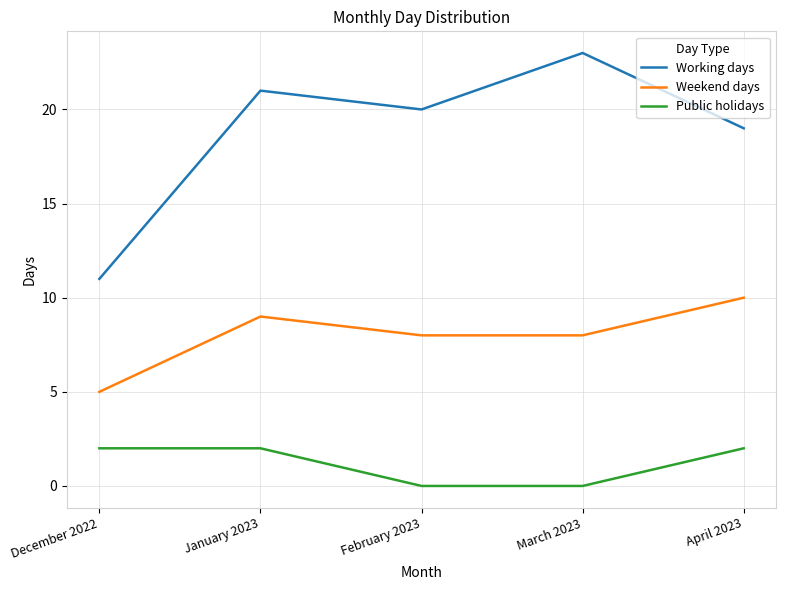

At which category does the chart reach its peak across all series?

March 2023